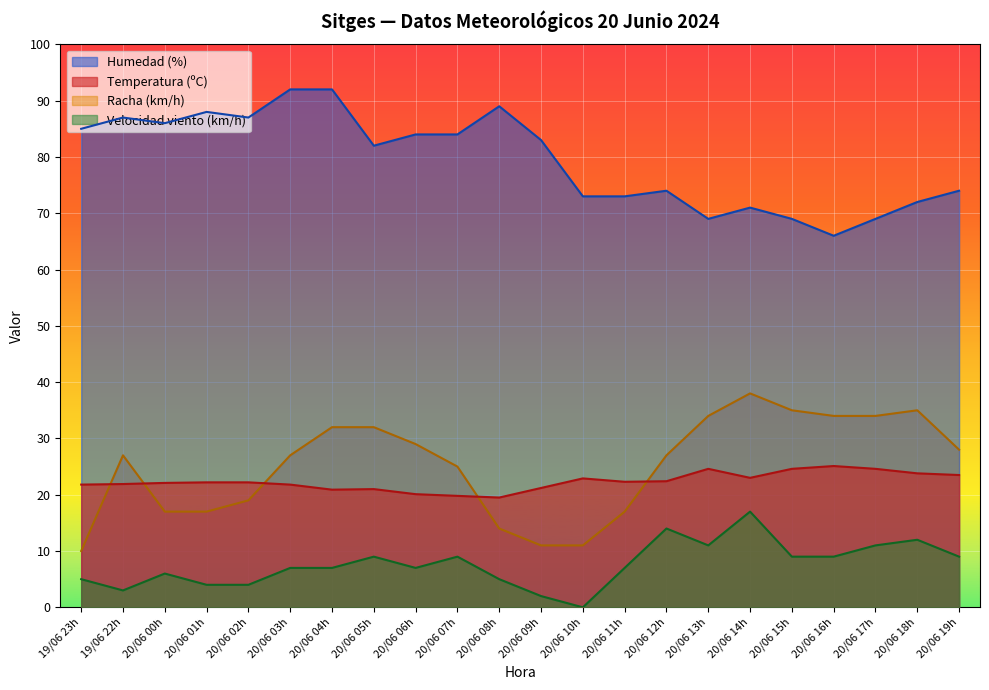

Rank the series by their maximum value, from lowest to highest.

Velocidad viento (km/h), Temperatura (ºC), Racha (km/h), Humedad (%)